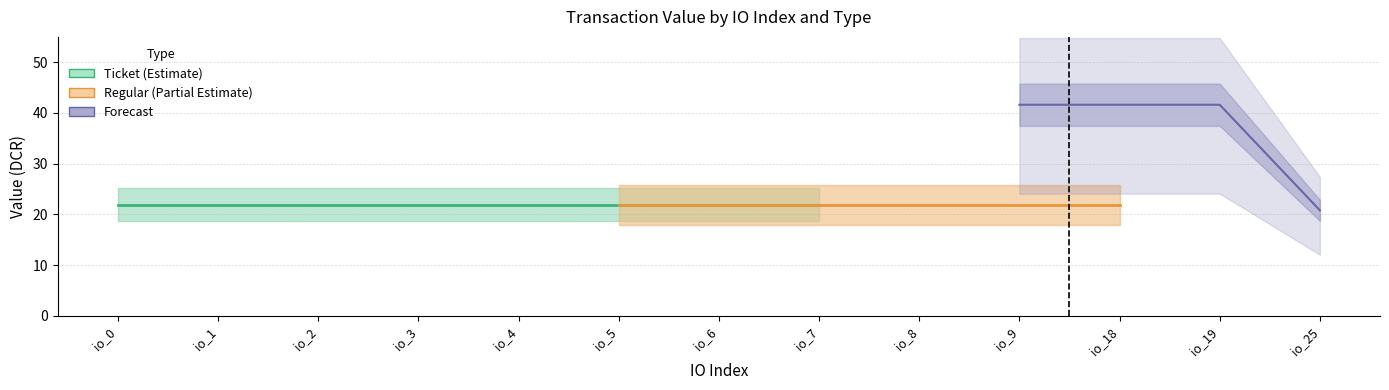

The value of Ticket_fee at io_7 is 0.0. True or false?

False